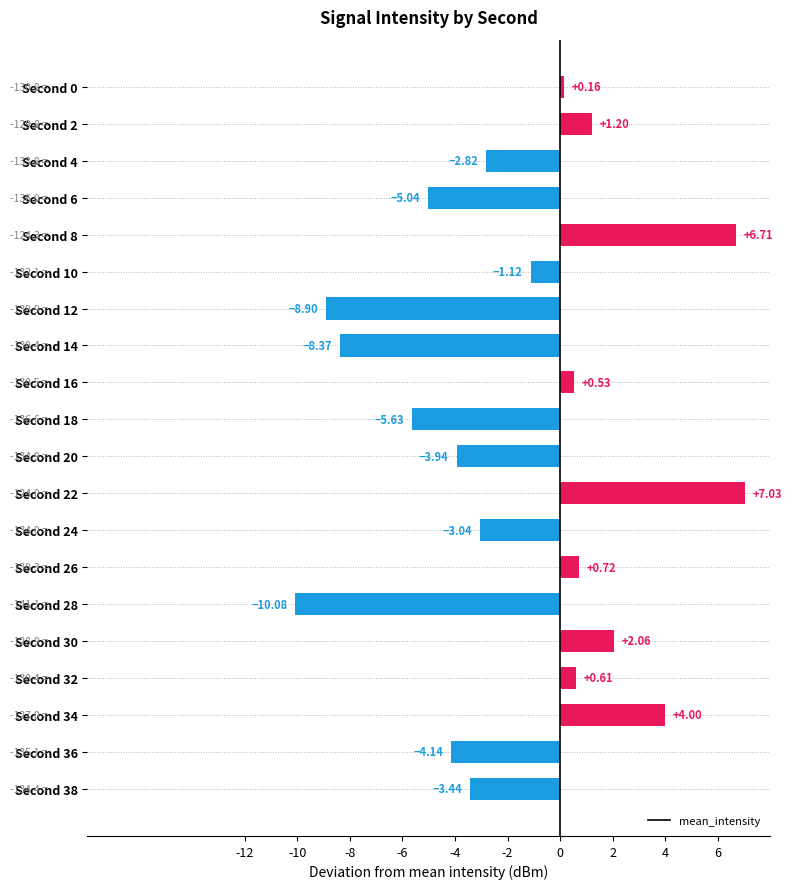

What is the sum of all values?

-33.5